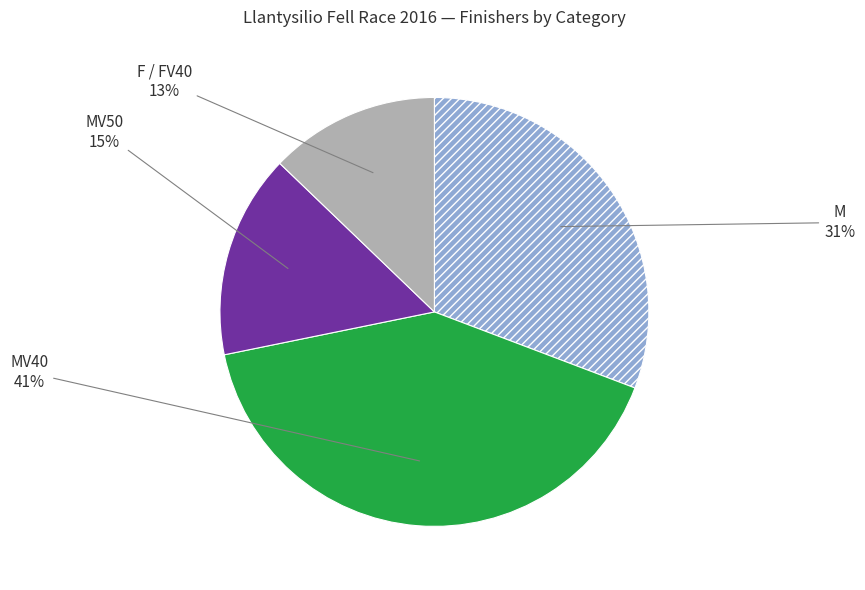

Is there any slice that represents more than half of the pie?

No